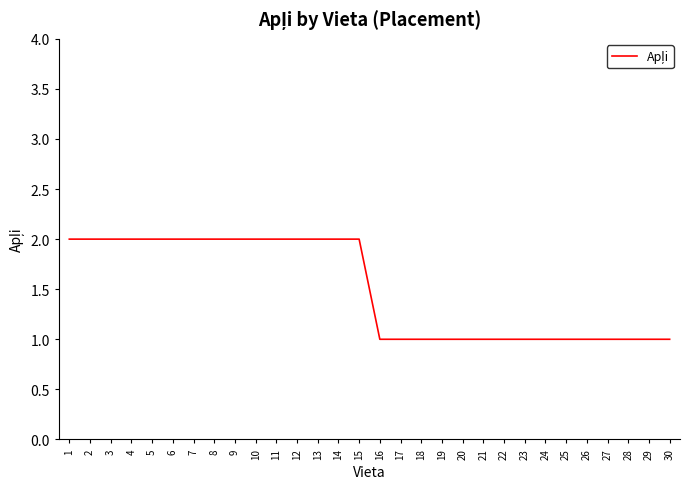

Is this an area chart (filled region under the line)?

No